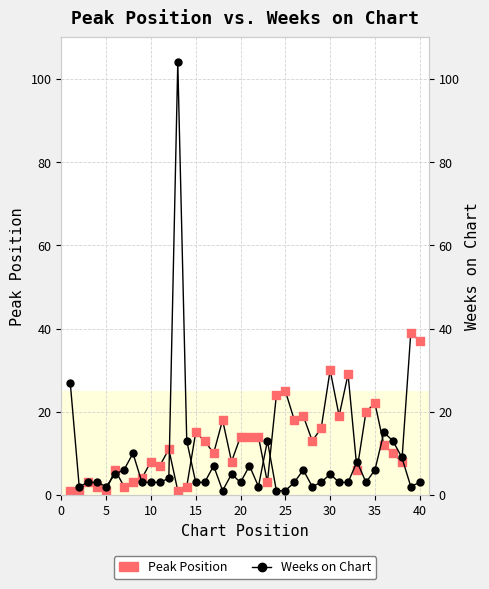

What are all the series names shown in the legend?

Peak Position, Weeks on Chart